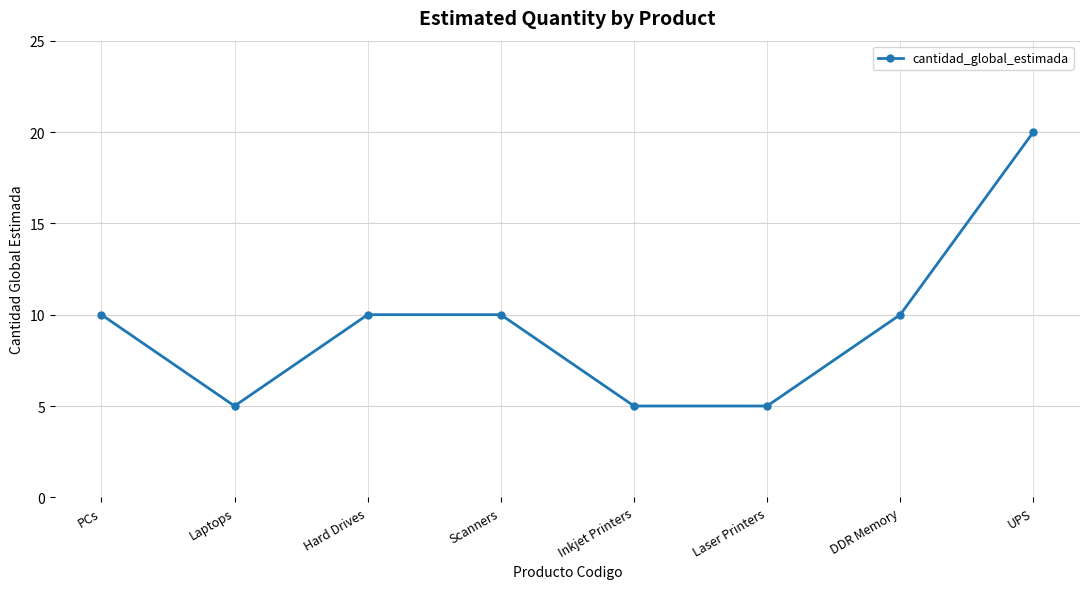

What is the sum of the values at UPS and DDR Memory?

30